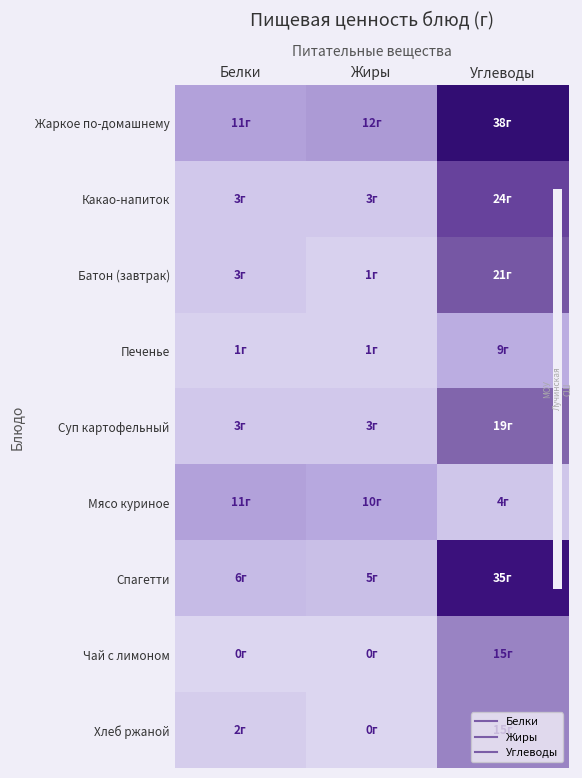

Reading left to right, what are all the values shown in this chart?

Жаркое по-домашнему: Белки=11.0	Жиры=12.0	Углеводы=38.0
Какао-напиток: Белки=3.0	Жиры=3.0	Углеводы=24.0
Батон (завтрак): Белки=3.0	Жиры=1.0	Углеводы=21.0
Печенье: Белки=1.0	Жиры=1.0	Углеводы=9.0
Суп картофельный: Белки=3.0	Жиры=3.0	Углеводы=19.0
Мясо куриное: Белки=11.0	Жиры=10.0	Углеводы=3.5
Спагетти: Белки=6.0	Жиры=5.0	Углеводы=35.0
Чай с лимоном: Белки=0.0	Жиры=0.0	Углеводы=15.0
Хлеб ржаной: Белки=2.0	Жиры=0.0	Углеводы=15.0